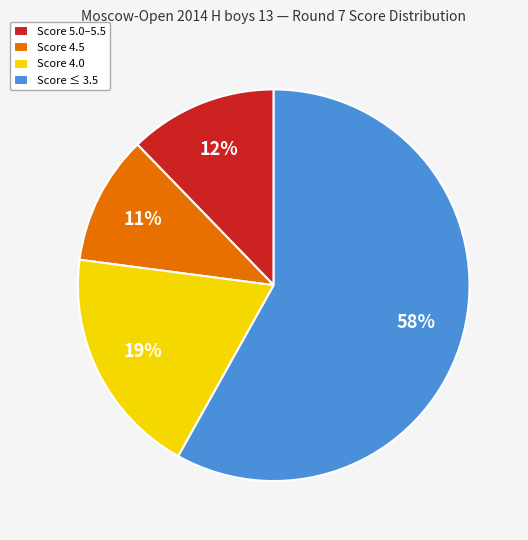

Which category has the smallest portion of the pie?

Score 4.5